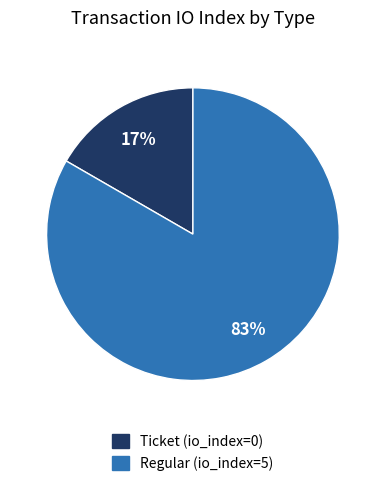

To the nearest percent, what is the combined percentage of Ticket (io_index=0) and Regular (io_index=5)?

100%